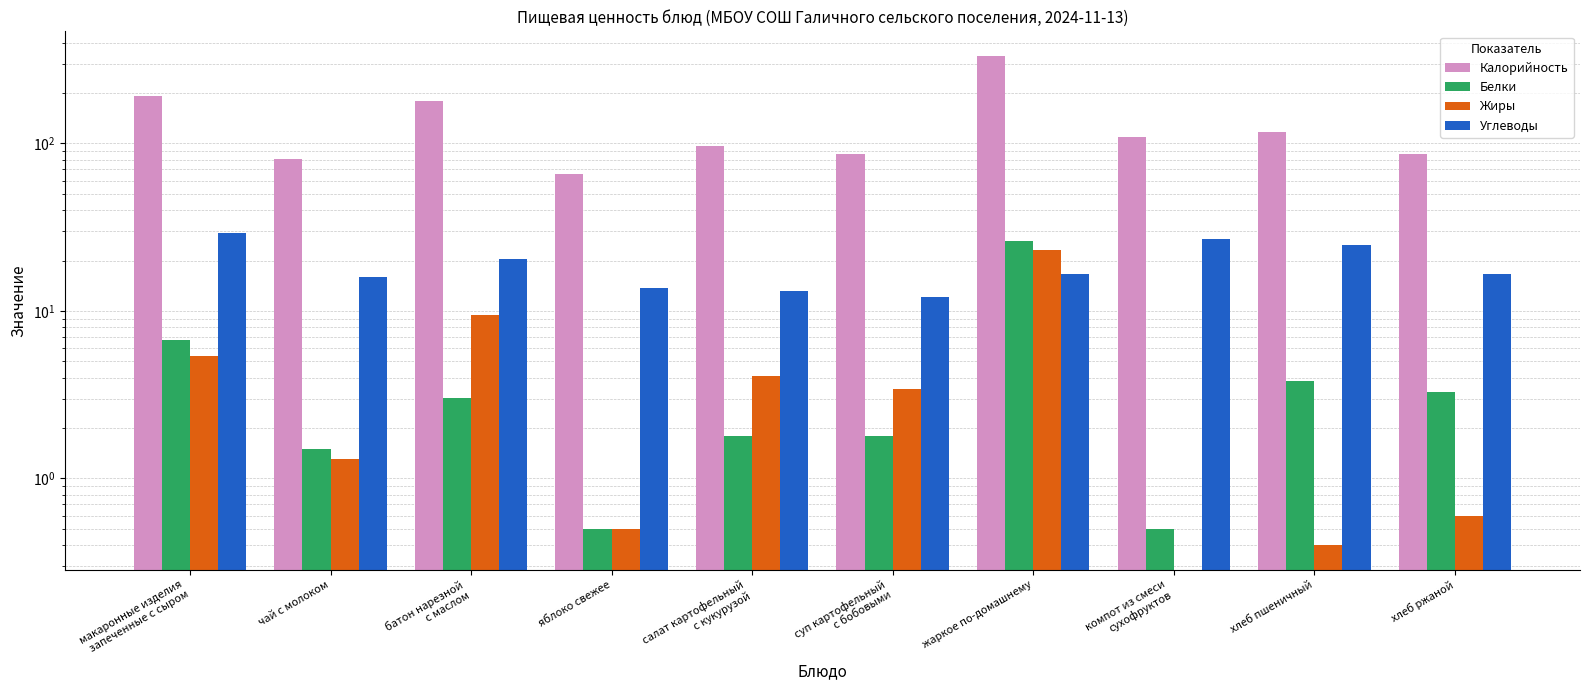

Reading left to right, what are all the values shown in this chart?

Калорийность: 193.0	81.0	178.0	66.0	97.2	86.4	333.6	110.0	117.0	87.0
Белки: 6.7	1.5	3.0	0.5	1.8	1.8	26.0	0.5	3.8	3.3
Жиры: 5.4	1.3	9.4	0.5	4.1	3.4	23.2	0.0	0.4	0.6
Углеводы: 29.3	15.9	20.5	13.7	13.2	12.1	16.6	27.0	24.6	16.7